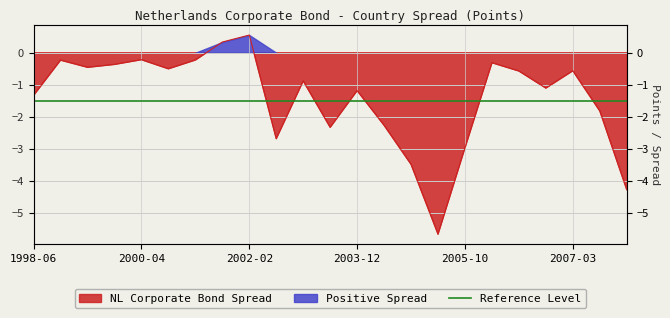

The chart shows a value of -0.1 at 1999-10-29. True or false?

False